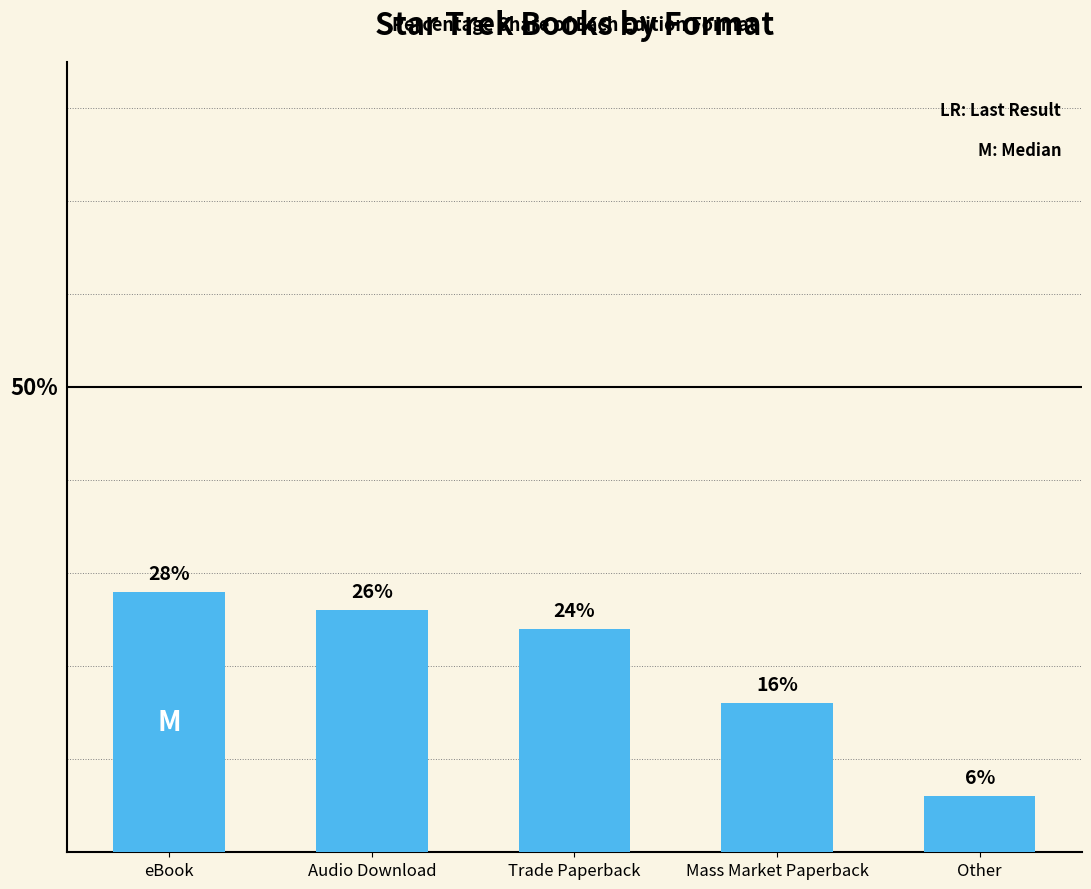

Where does the data first go above 24?

eBook